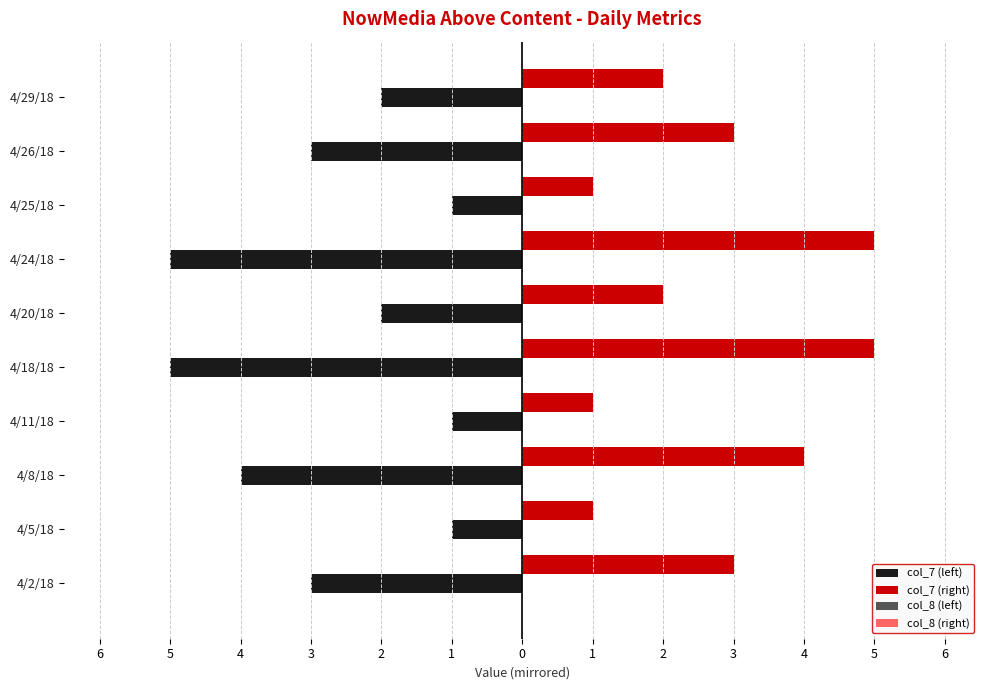

What is the average value of the col_7 (left) series?

-2.7